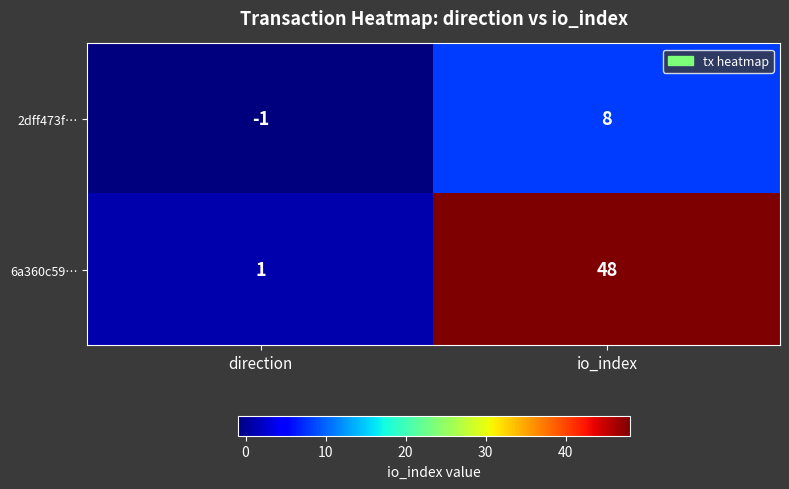

Is it true that 6a360c59… equals 0 at direction?

False